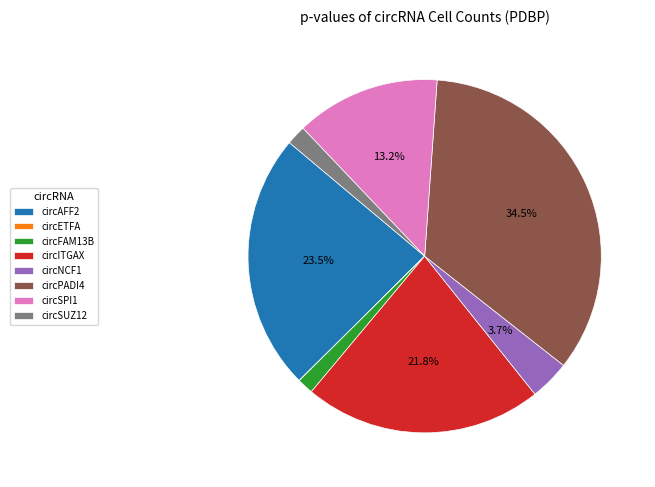

Is the sum of circNCF1 and circFAM13B greater than half?

No